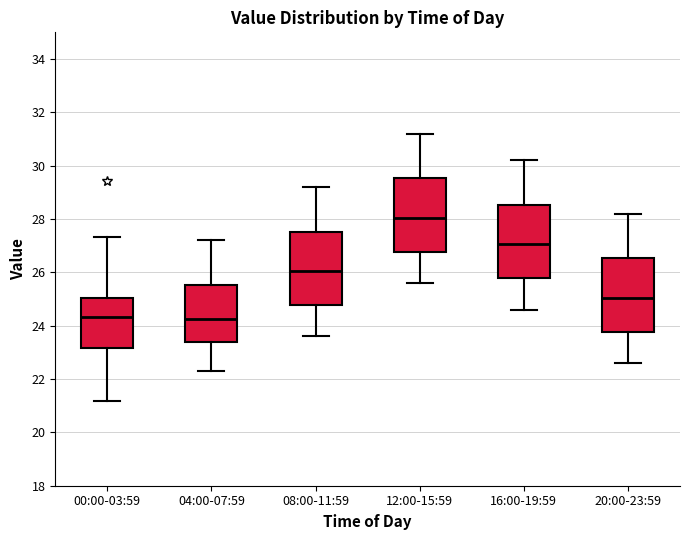

Reading left to right, read every box against the y-axis: the position of its median line, the range the box covers, and the ends of its whiskers. The values are not printed on the chart, so give them approximately, as read against the axis.

00:00-03:59: median 24.4, box 23.2 to 25.0, whiskers 21.2 to 27.4
04:00-07:59: median 24.2, box 23.4 to 25.6, whiskers 22.4 to 27.2
08:00-11:59: median 26.0, box 24.8 to 27.6, whiskers 23.6 to 29.2
12:00-15:59: median 28.0, box 26.8 to 29.6, whiskers 25.6 to 31.2
16:00-19:59: median 27.0, box 25.8 to 28.6, whiskers 24.6 to 30.2
20:00-23:59: median 25.0, box 23.8 to 26.6, whiskers 22.6 to 28.2